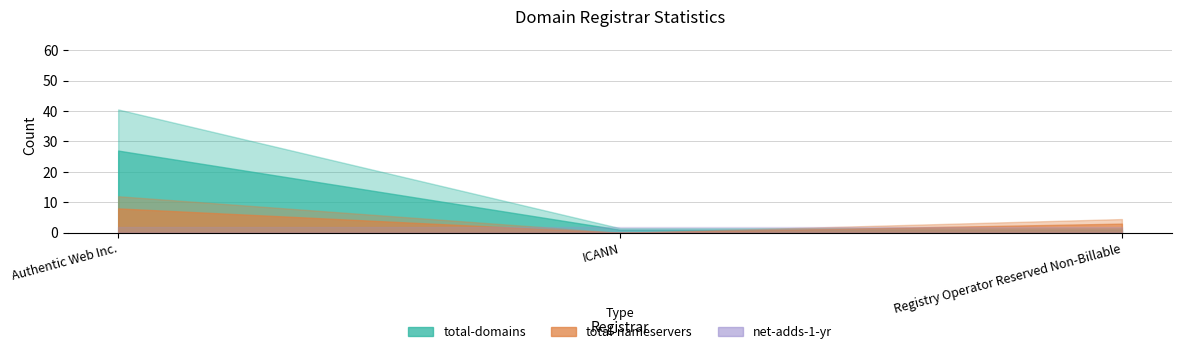

How many categories are shown in the chart?

3